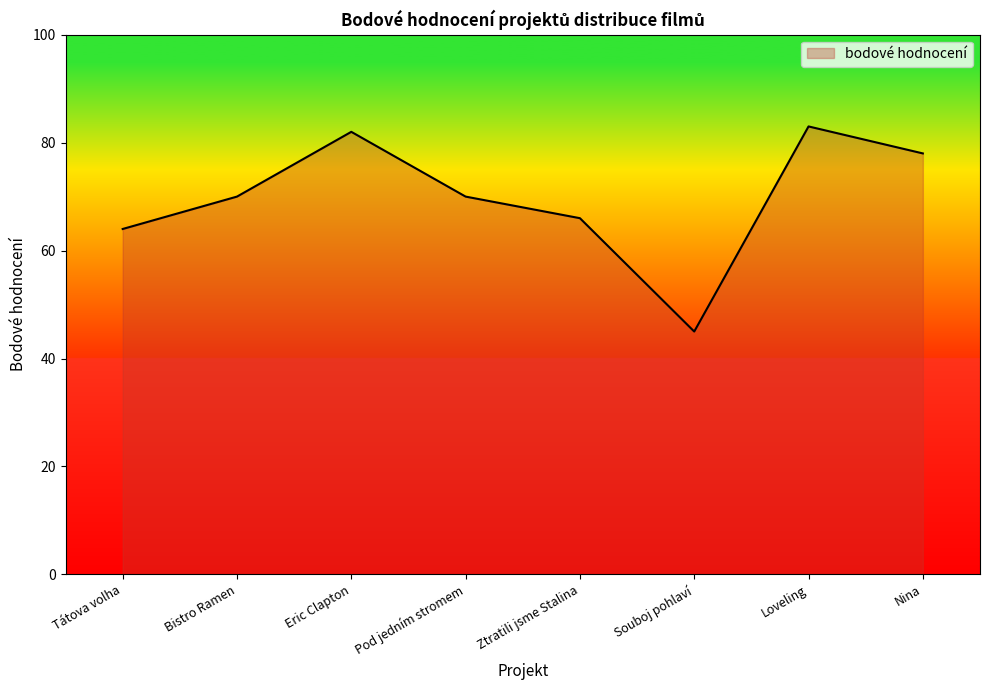

Read the value at Eric Clapton.

82